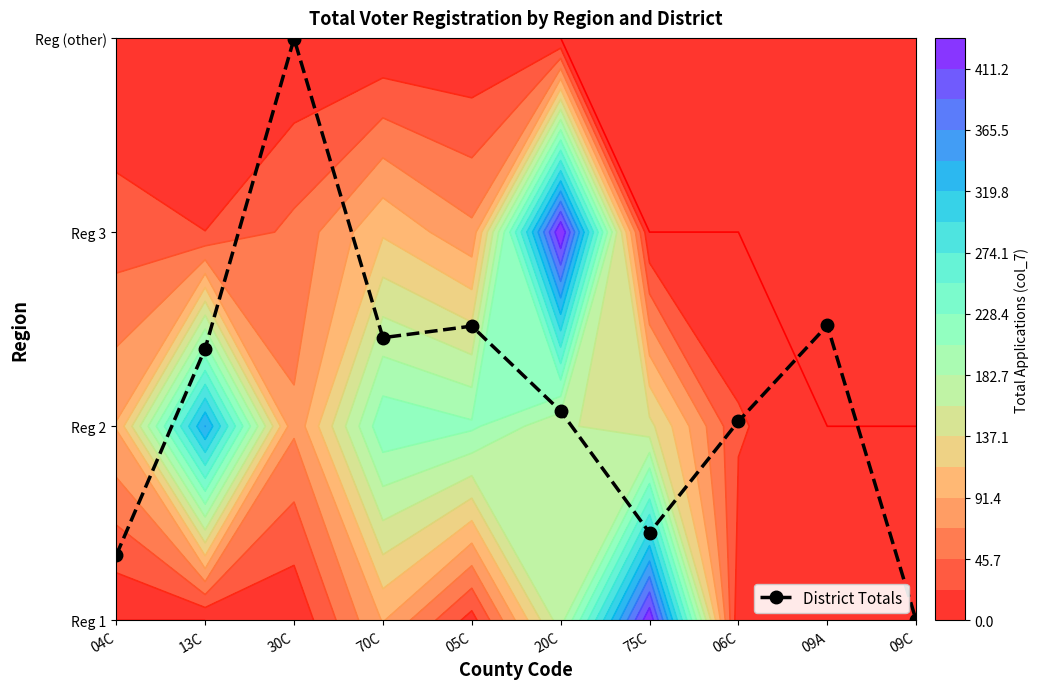

Reading right to left, what are all the values shown in this chart?

0.0	1.5	1.0	0.5	1.1	1.5	1.5	3.0	1.4	0.3